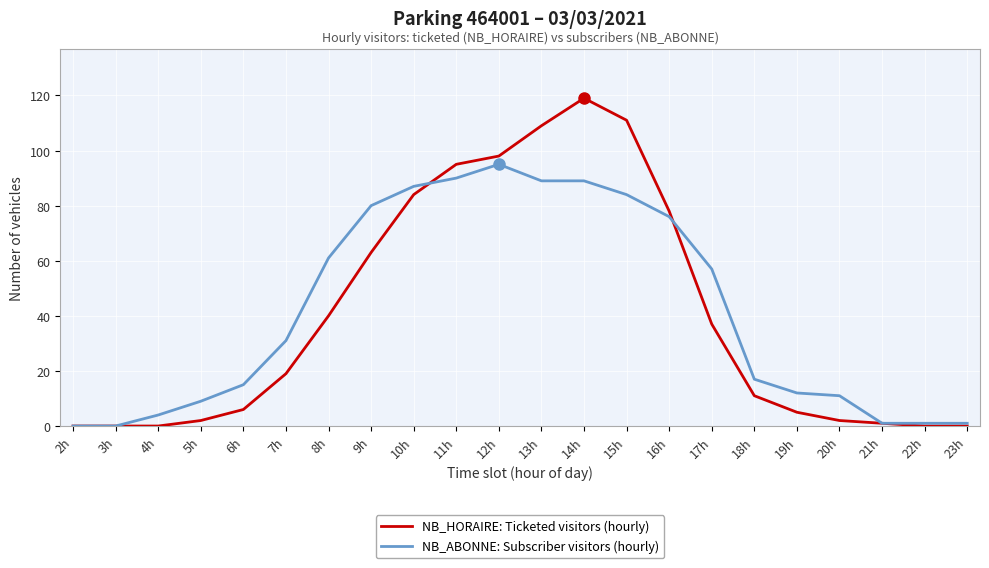

The value of NB_HORAIRE: Ticketed visitors (hourly) at 15h is 111. True or false?

True